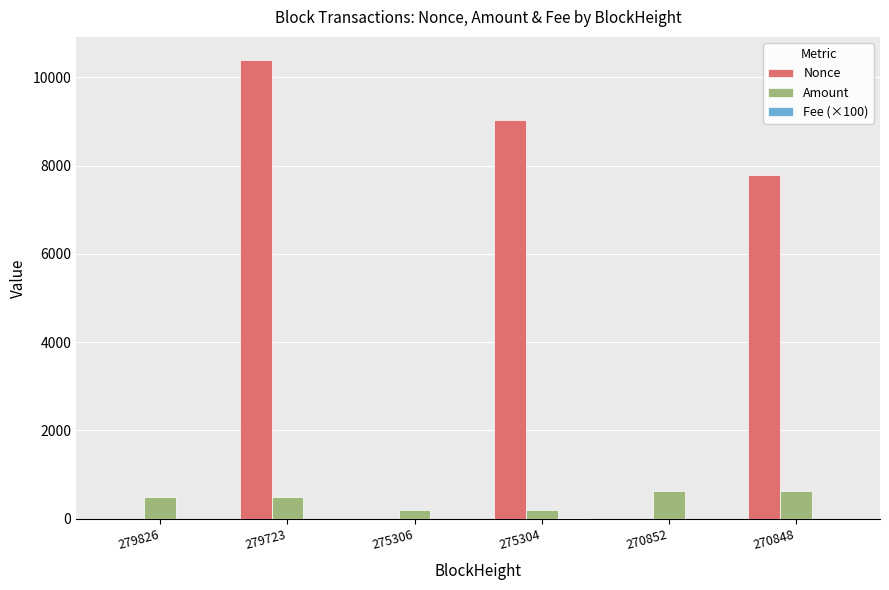

Which series has the widest spread of values?

Nonce